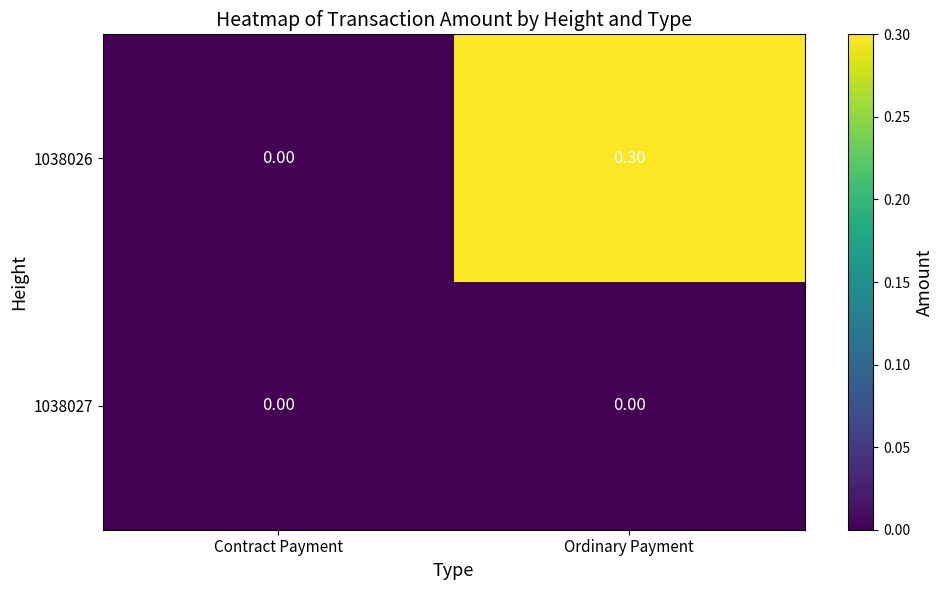

At Ordinary Payment, list the series in order from smallest to largest.

1038027, 1038026